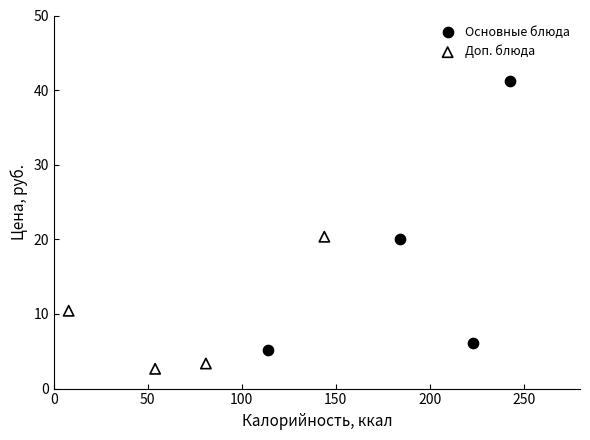

Which series reaches the maximum Y coordinate?

Основные блюда